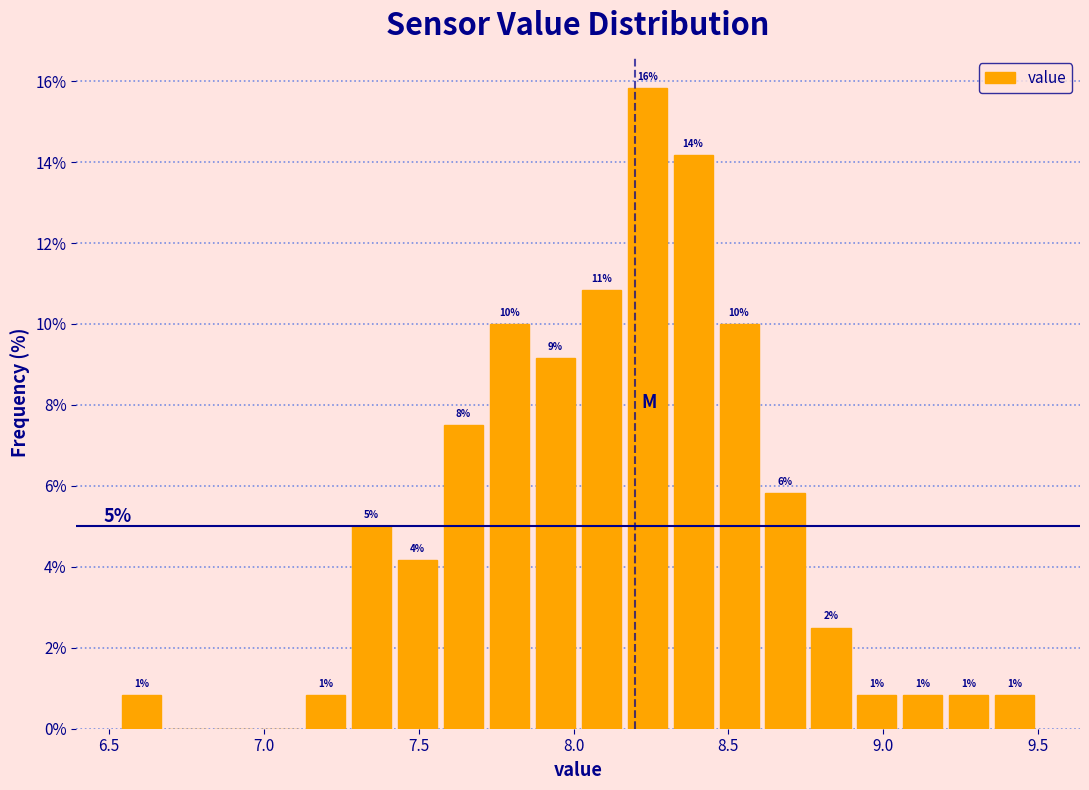

Around what value on the x-axis is the tallest bar? Give the approximate position of its centre, as read against the axis.

8.25